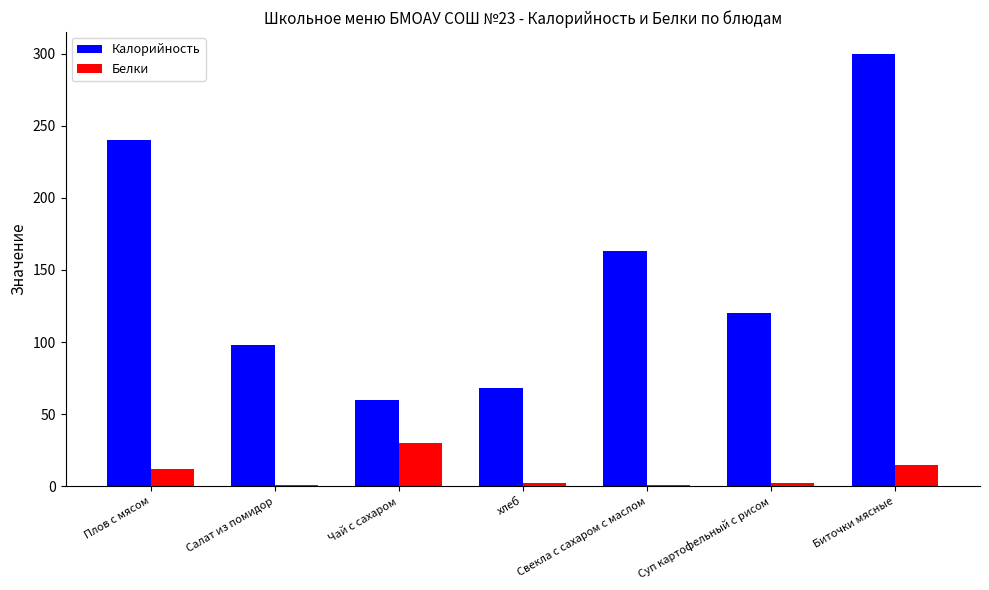

True or false: Белки has a value of 2.4 at хлеб.

True